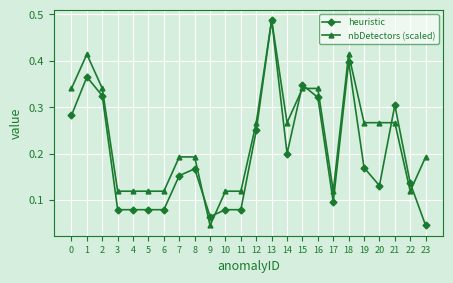

At which category does nbDetectors (scaled) reach its first local peak?

1